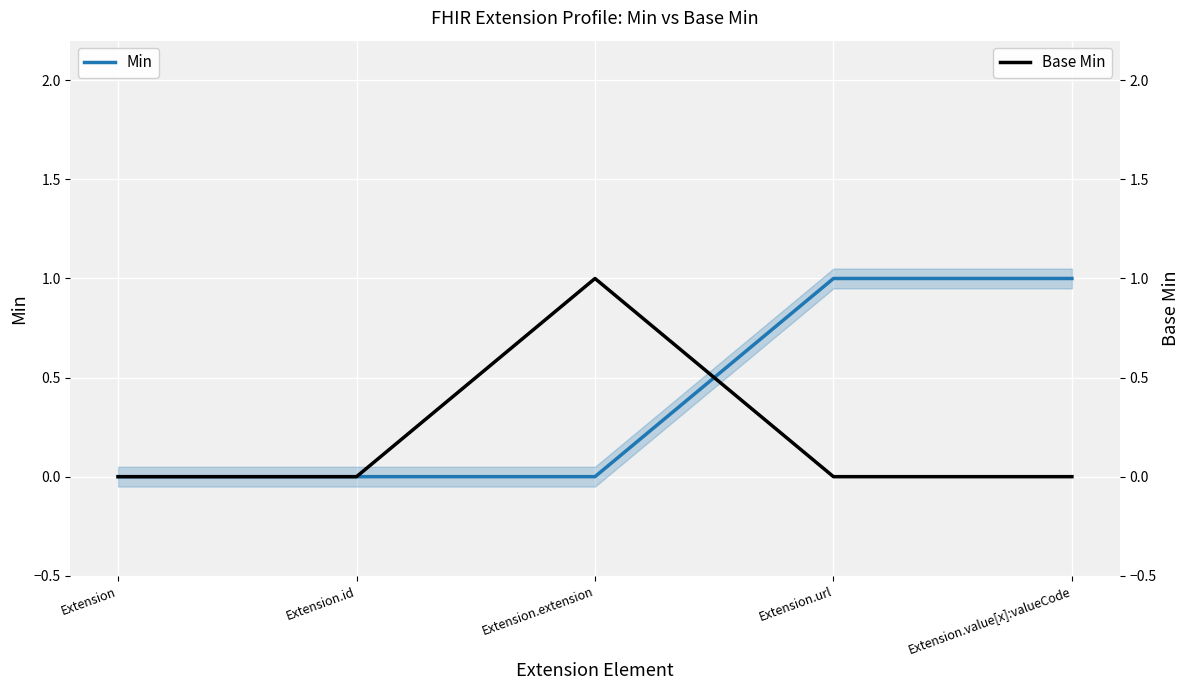

Reading left to right, what are all the values shown in this chart?

Min: Extension=0	Extension.id=0	Extension.extension=0	Extension.url=1	Extension.value[x]:valueCode=1
Base Min: Extension=0	Extension.id=0	Extension.extension=1	Extension.url=0	Extension.value[x]:valueCode=0